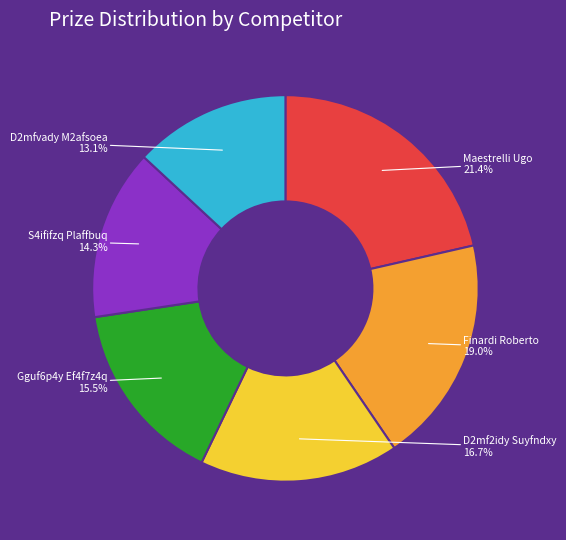

To the nearest percent, what is the difference between the D2mfvady M2afsoea and Finardi Roberto slice percentages?

6%